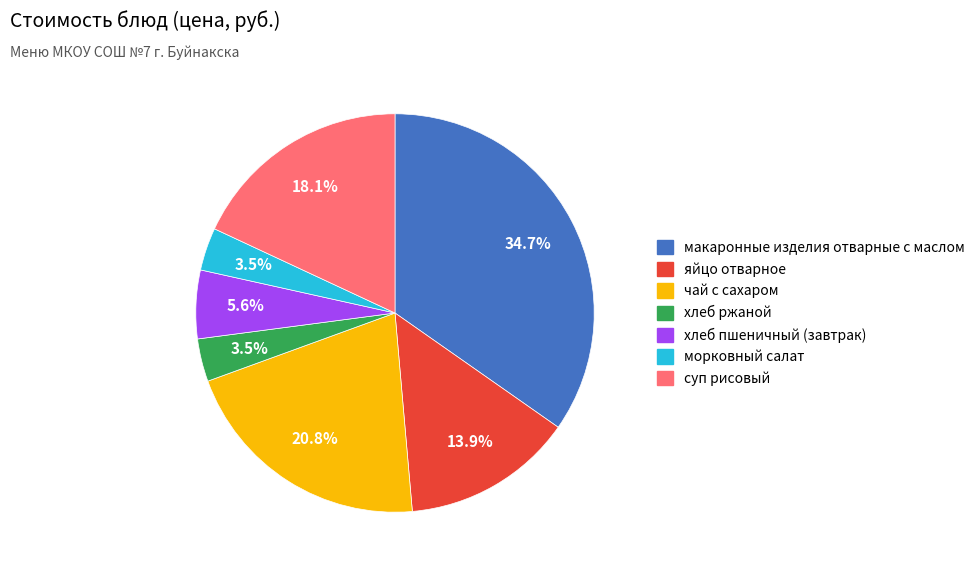

How much of the chart is everything except суп рисовый?

81.9%